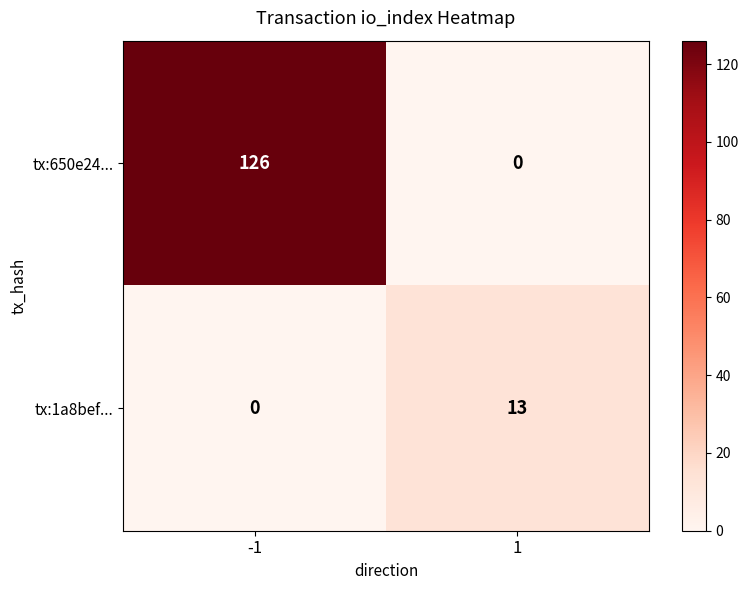

List the series in order of their peak value, highest first.

tx:650e24..., tx:1a8bef...